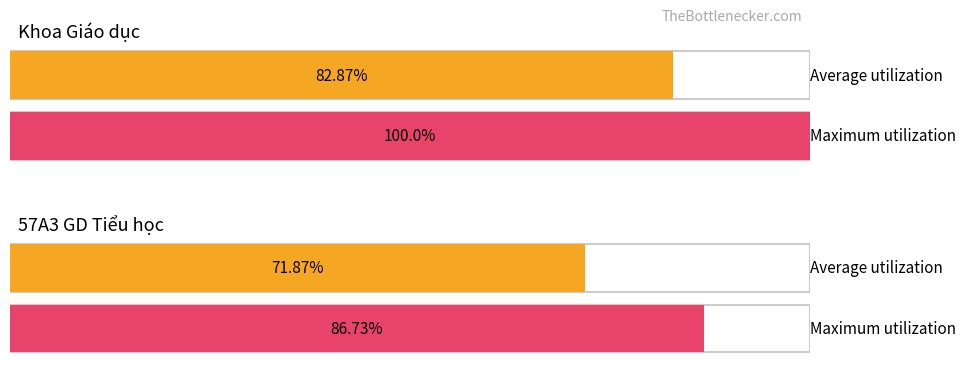

What are all the series names shown in the legend?

Average utilization, Maximum utilization